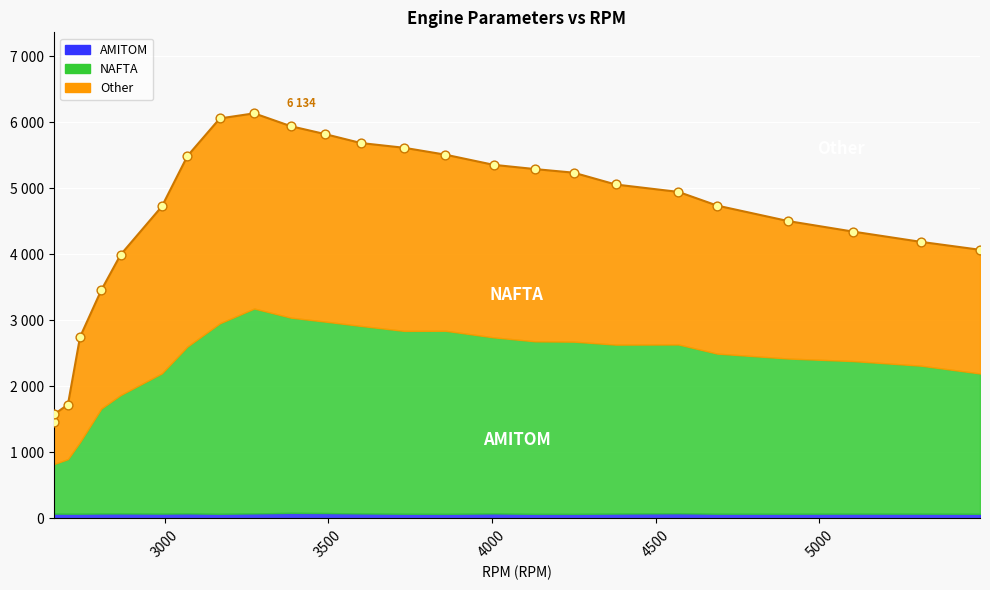

At how many categories does at least one series exceed 5980?

2